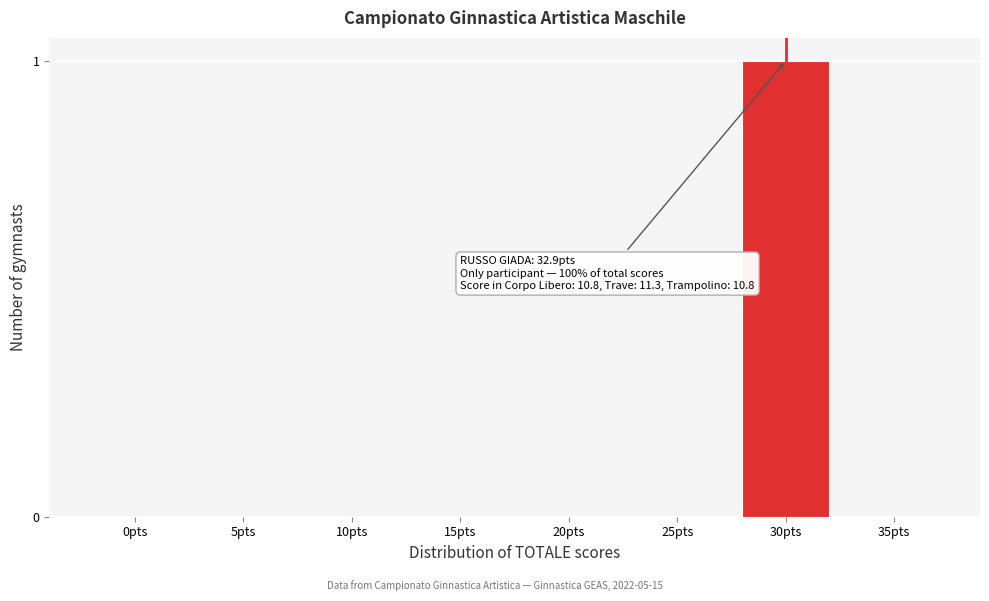

Reading left to right, list all the values displayed in this chart.

0pts=0	5pts=0	10pts=0	15pts=0	20pts=0	25pts=0	30pts=1	35pts=0